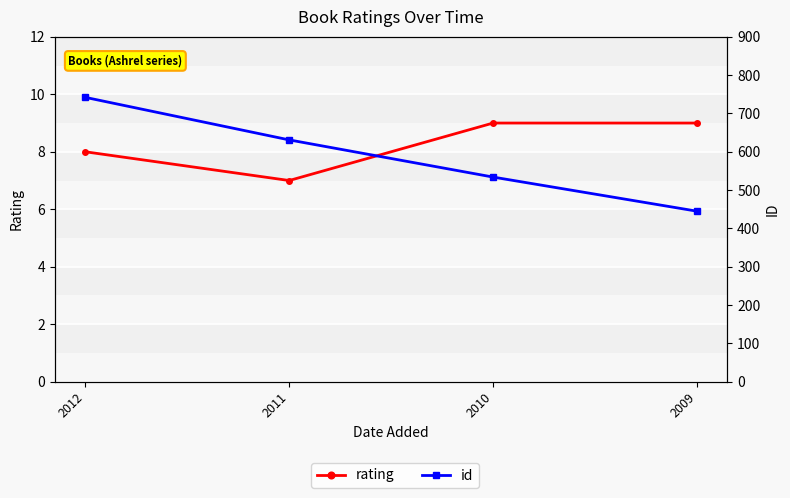

What is the total value across all series at 2010?

543